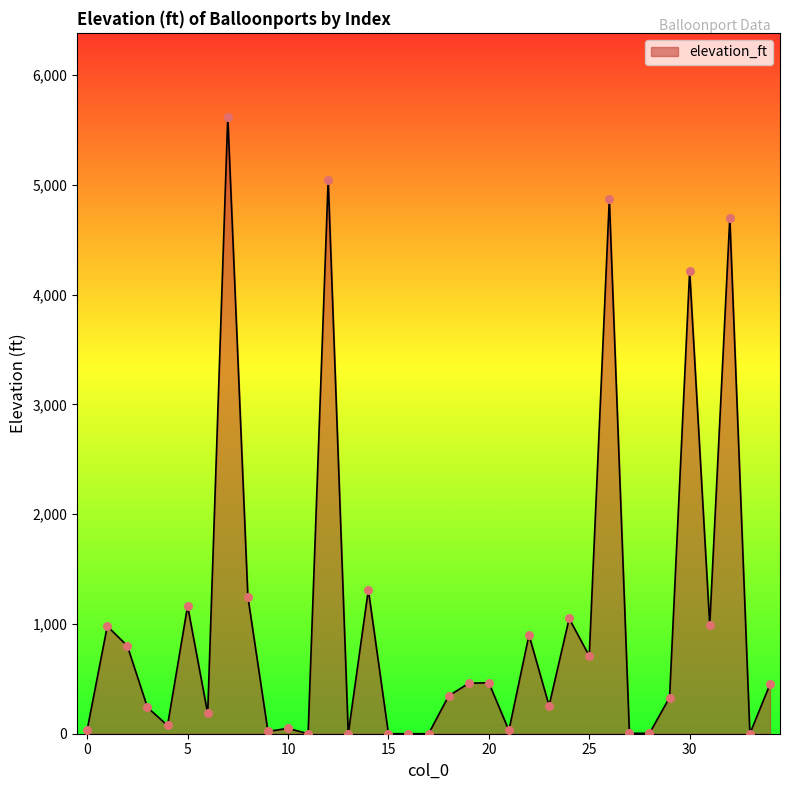

What is the difference between the maximum and minimum values?

5624